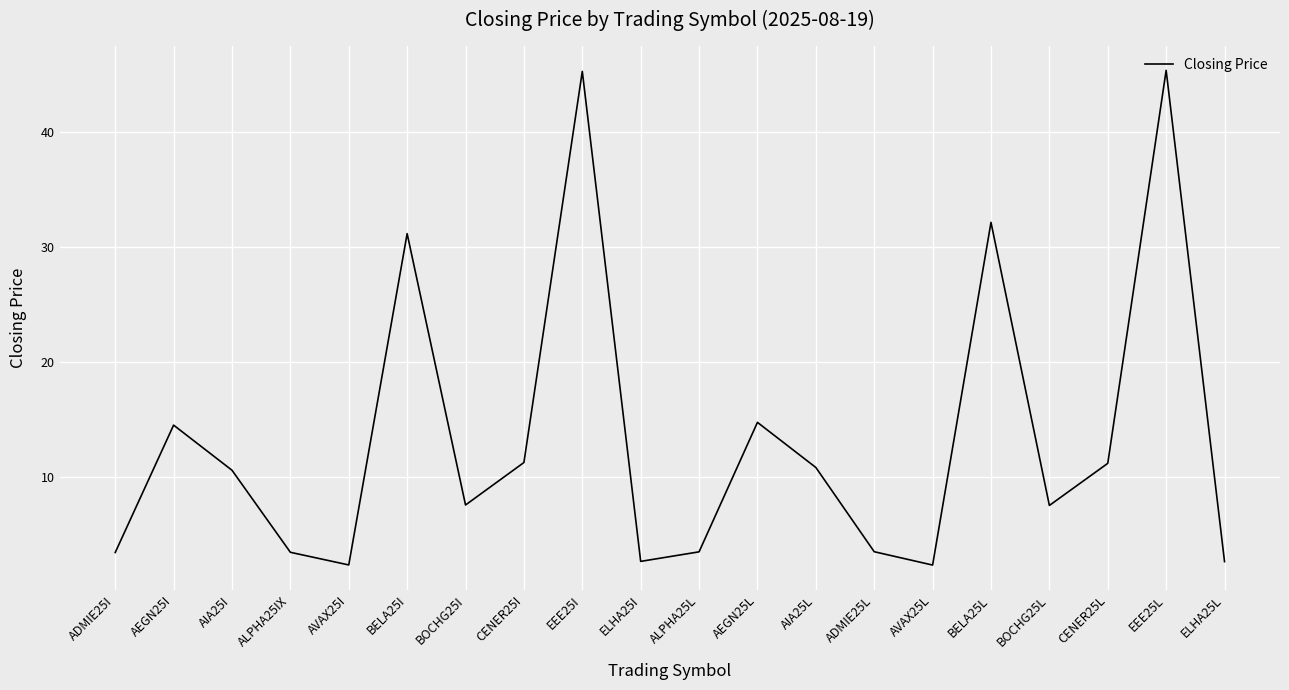

What is the sum of the values at AEGN25I and EEE25I?

59.7